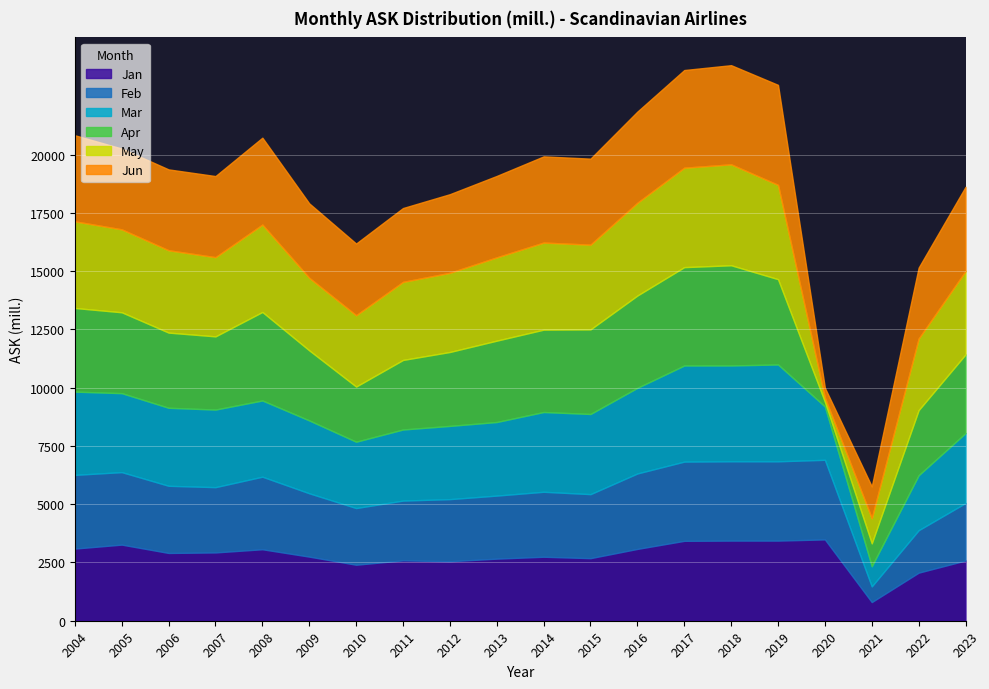

Where is the first local maximum for Feb?

2008